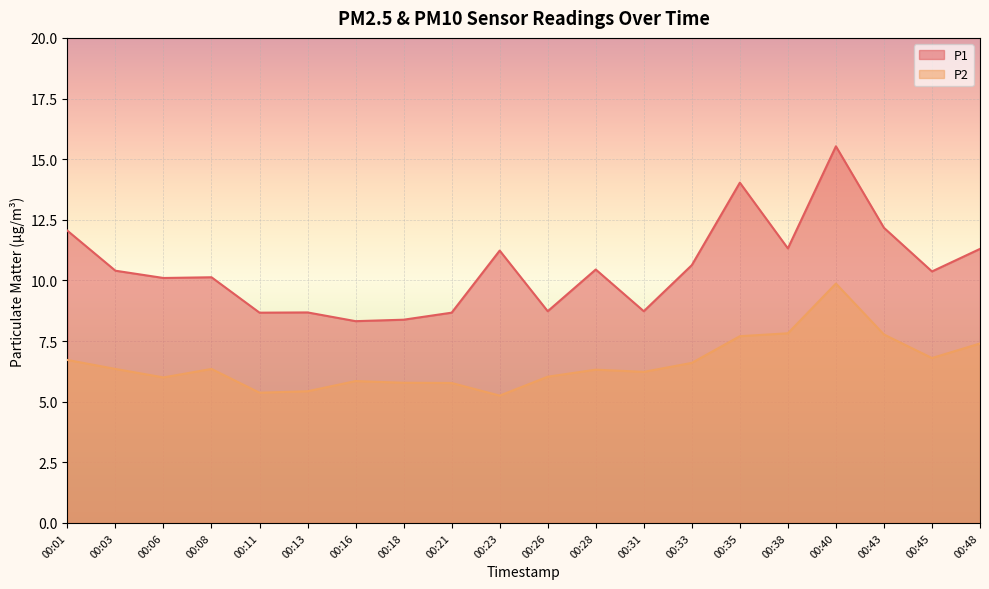

How many distinct data groups are displayed?

2